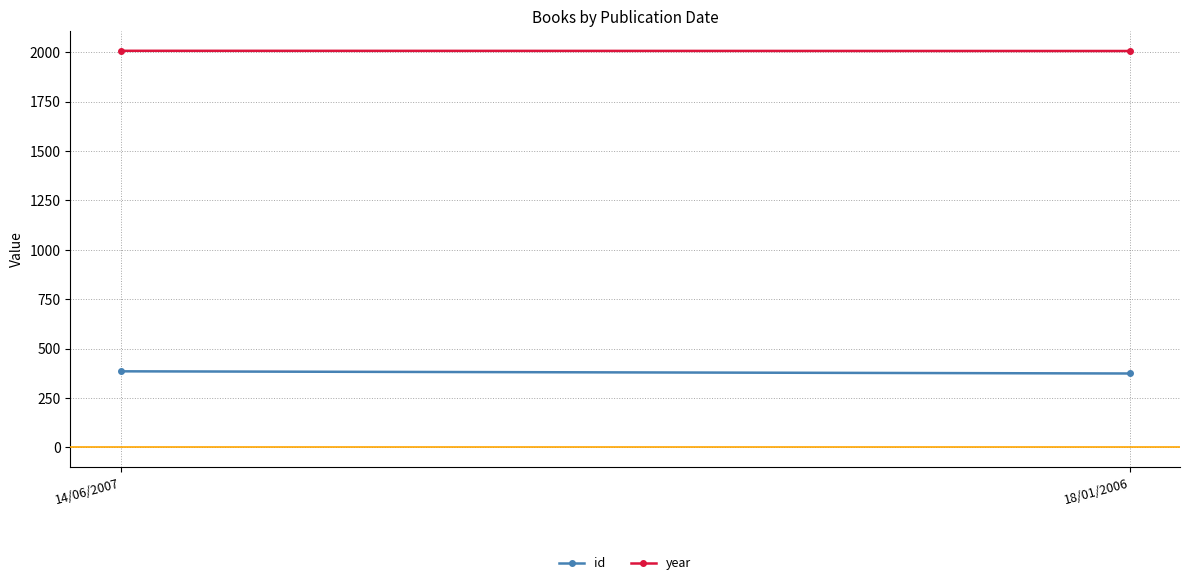

Rank the categories by id value from lowest to highest.

18/01/2006, 14/06/2007